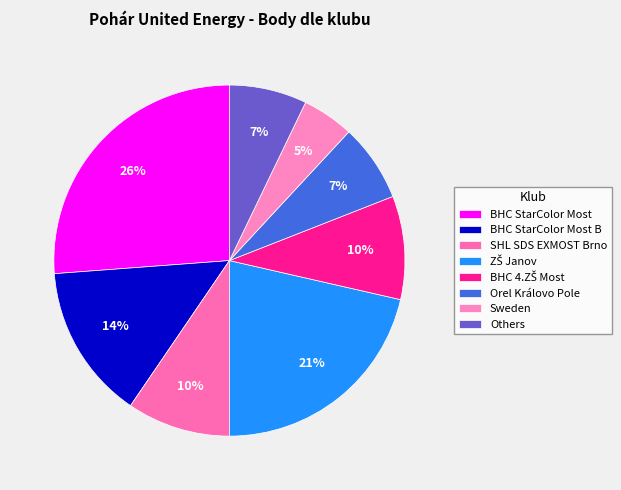

Is ZŠ Janov the majority of the pie?

No